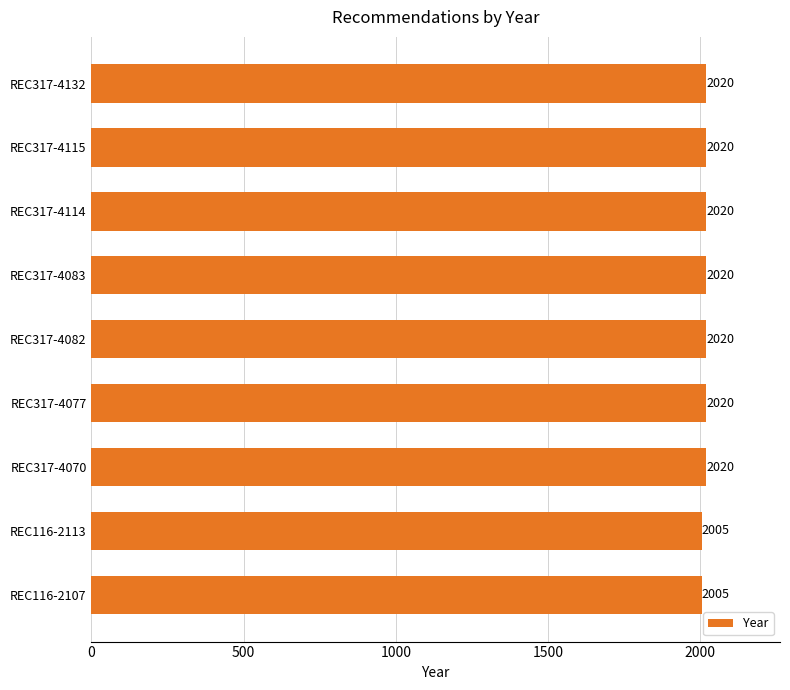

What is the difference between the second highest and minimum values?

15